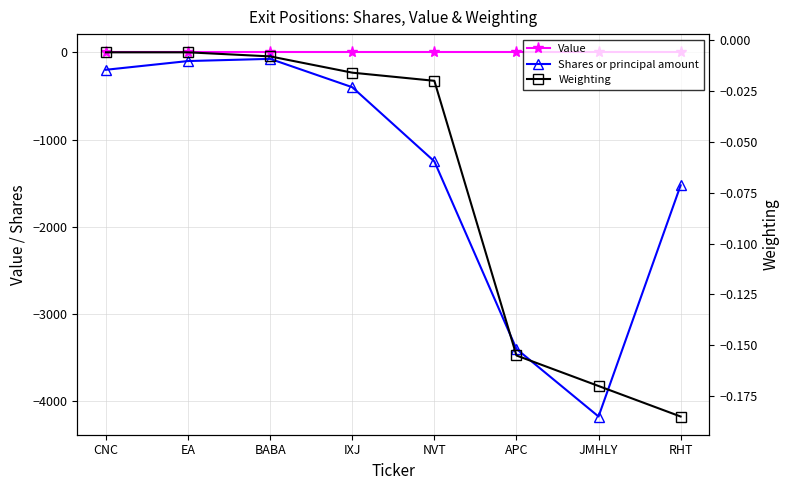

Which series has the largest total across all categories?

Value